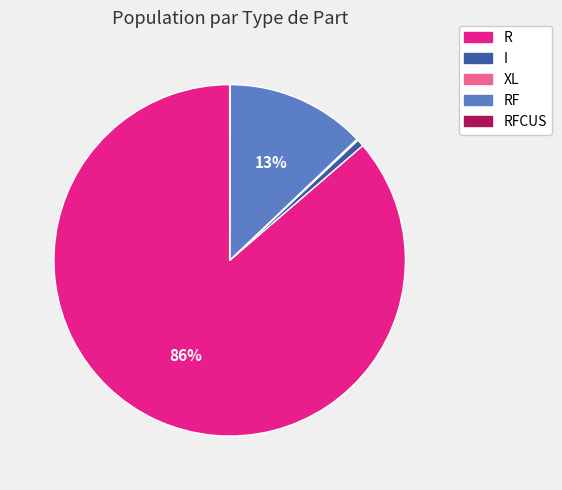

To the nearest percent, what is the difference between the largest and smallest slice percentages?

86%